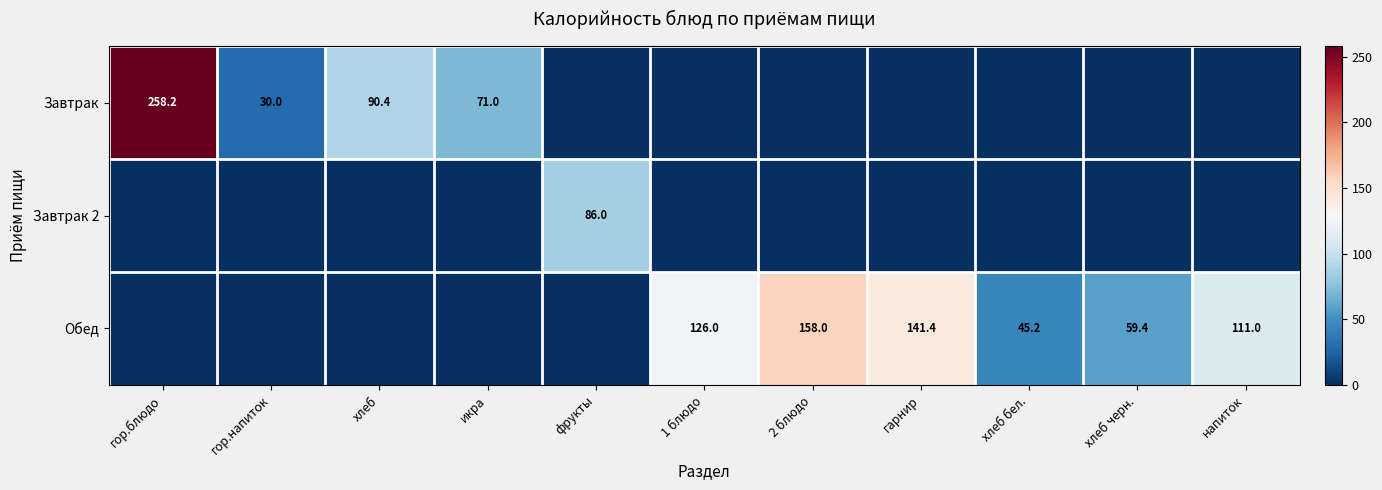

What is the difference between the Завтрак values at икра and гор.блюдо?

187.2